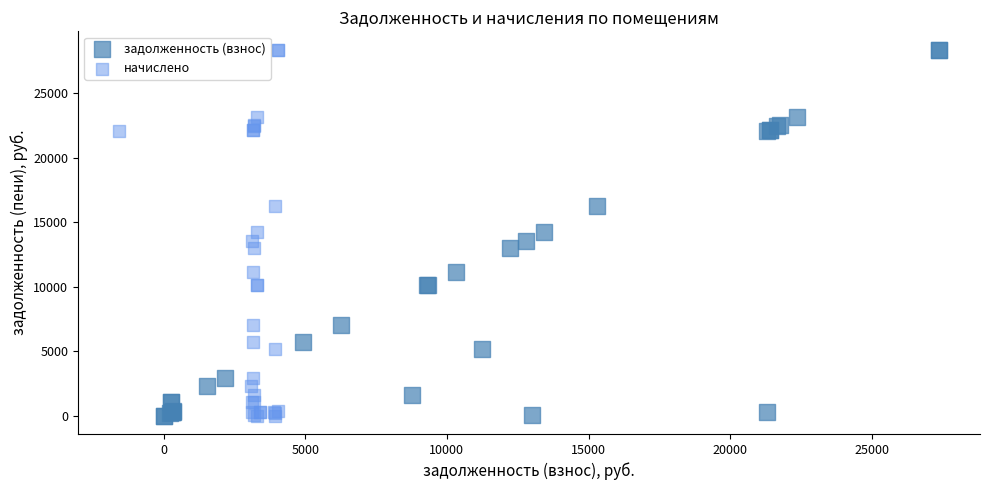

What are all the series names shown in the legend?

задолженность (взнос), начислено